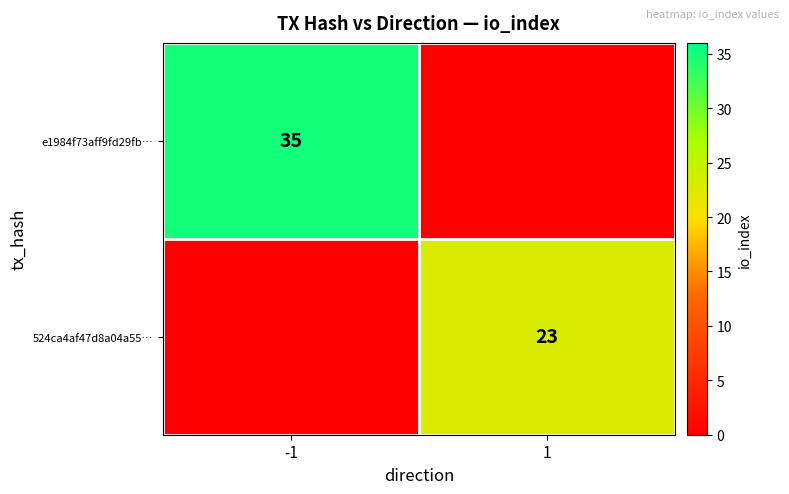

Is it true that 524ca4af47d8a04a55… equals 39 at 1?

False